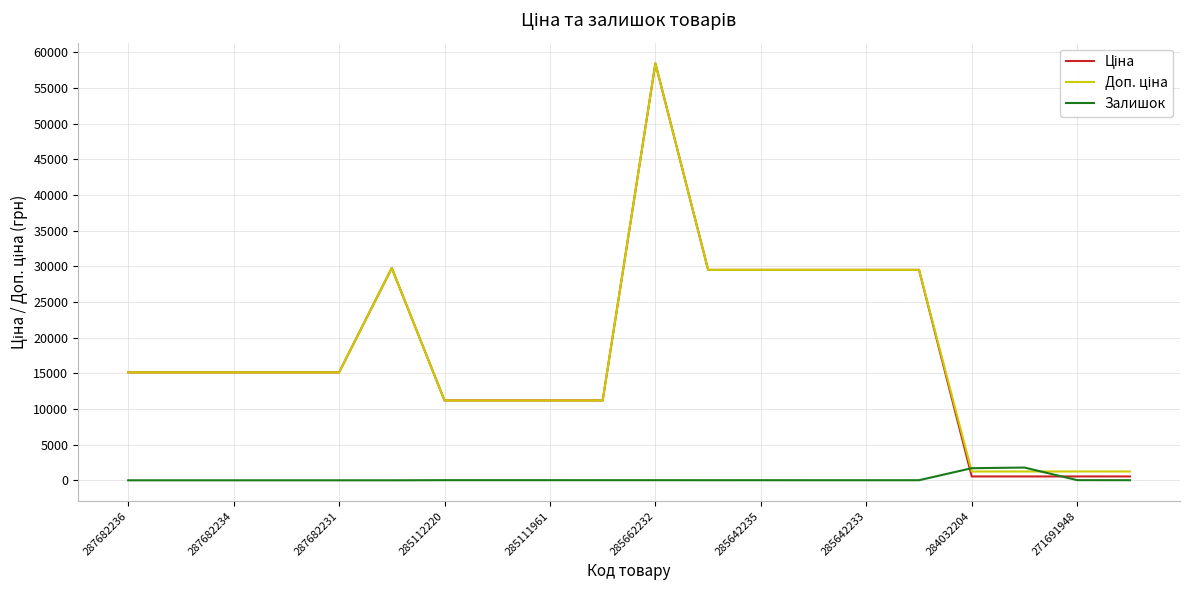

What is the maximum value shown in the chart?

58426.5